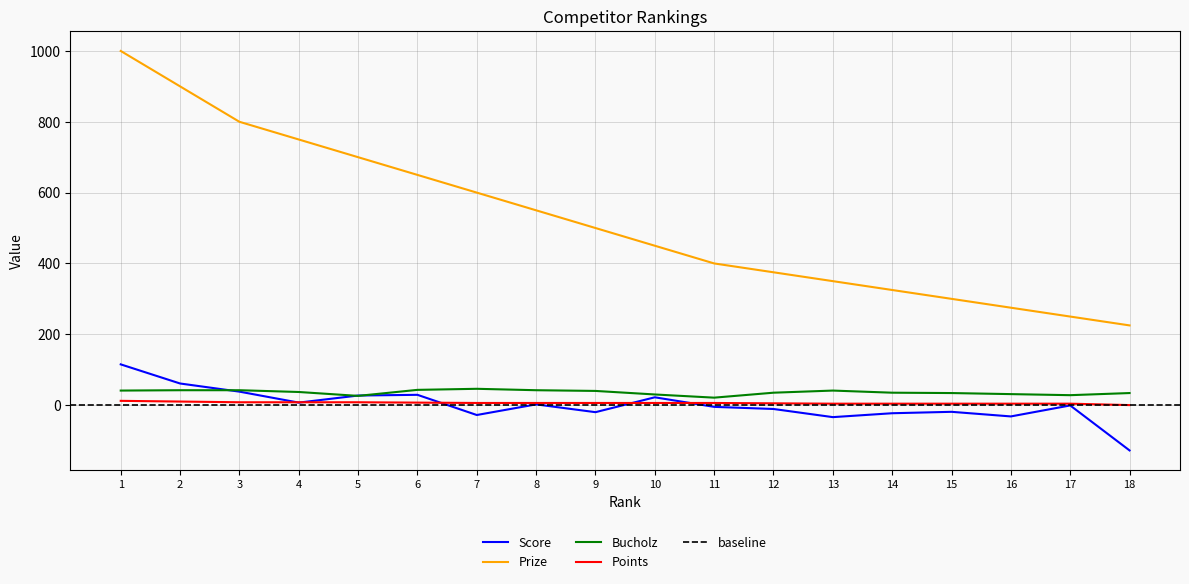

At which label does Bucholz reach its peak?

7